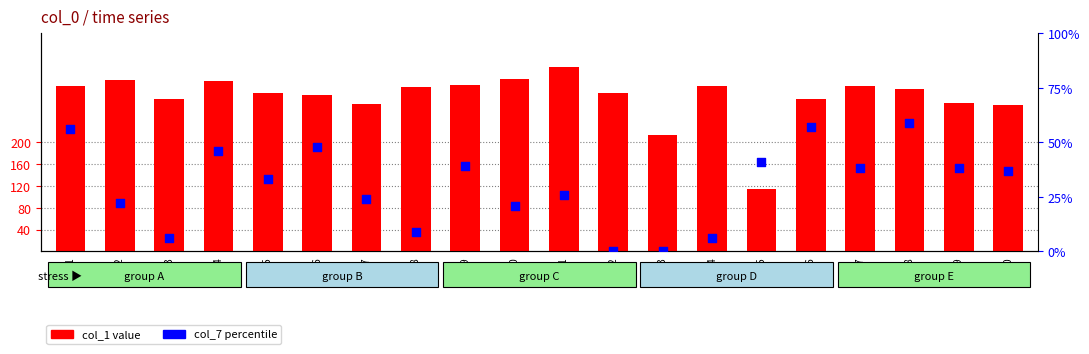

Which series has the largest total across all categories?

col_1